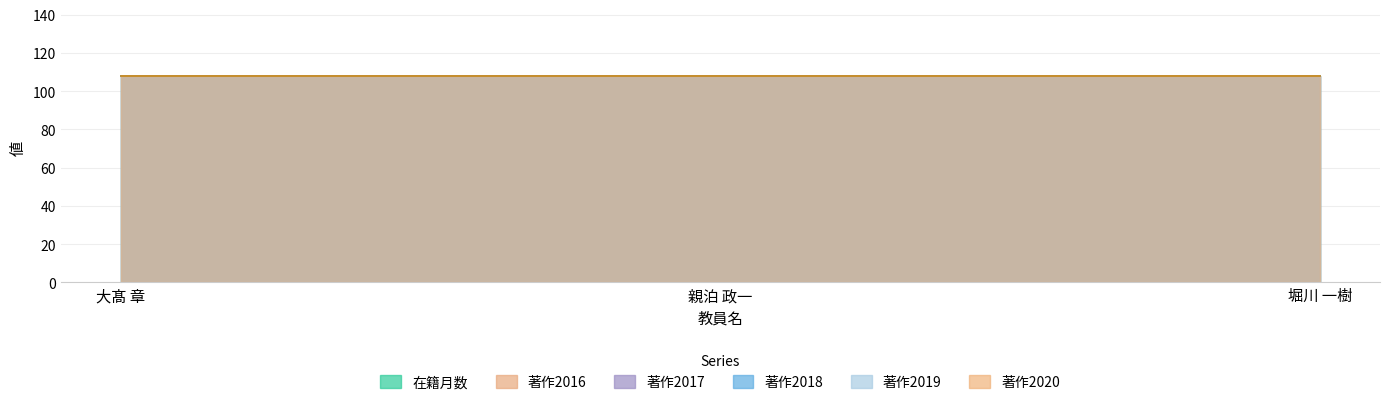

The value of 著作2019 at 親泊 政一 is 0. True or false?

True